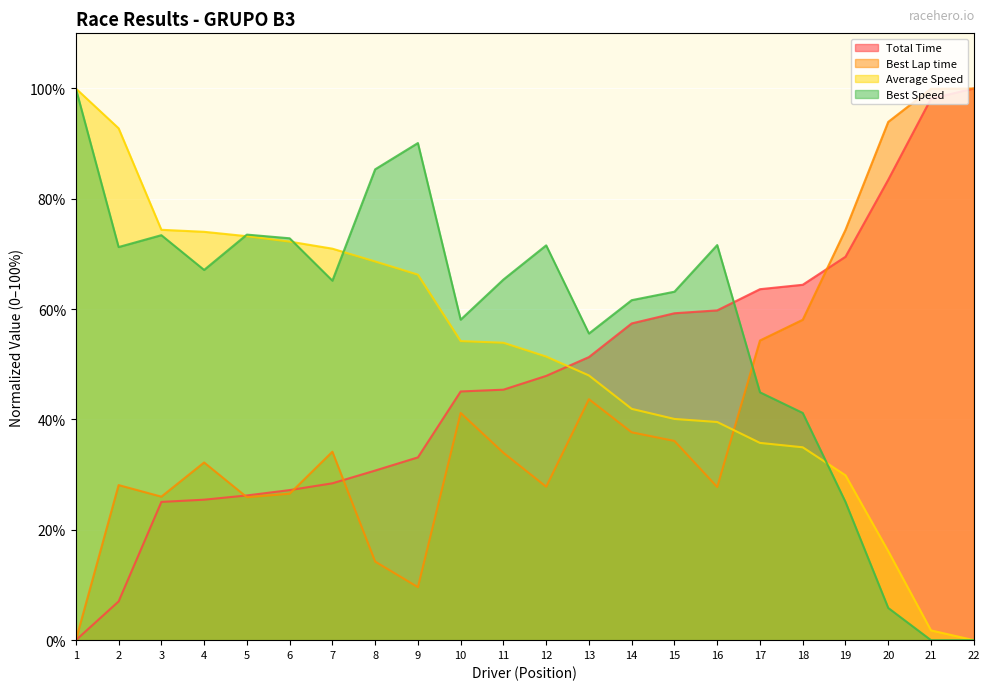

What is the highest value of the Best Lap time series?

100.0